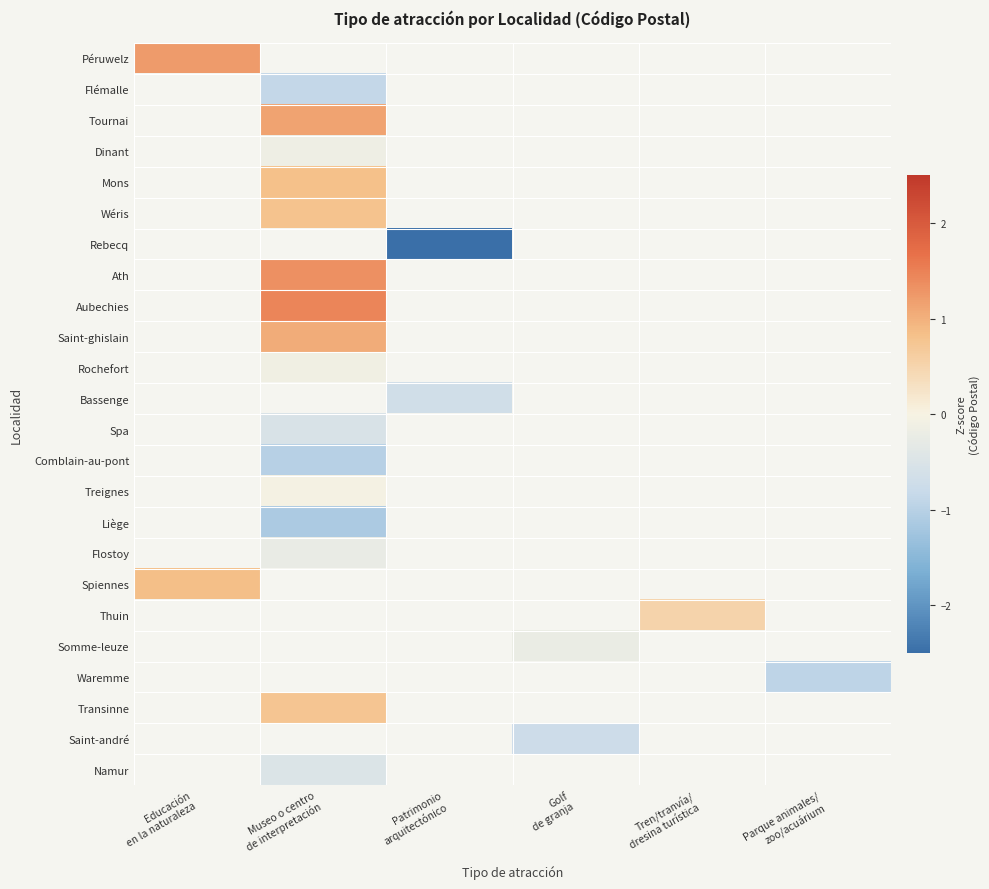

What is the smallest value displayed?

-2.8